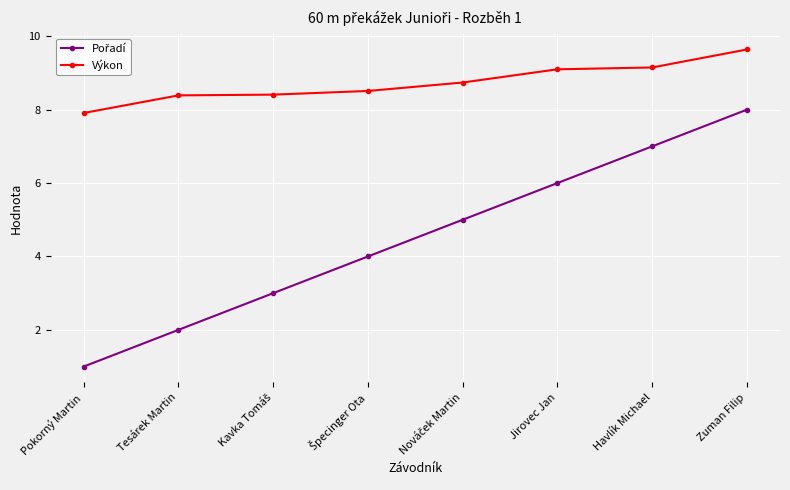

What is the difference between the highest and lowest values at Zuman Filip?

1.6